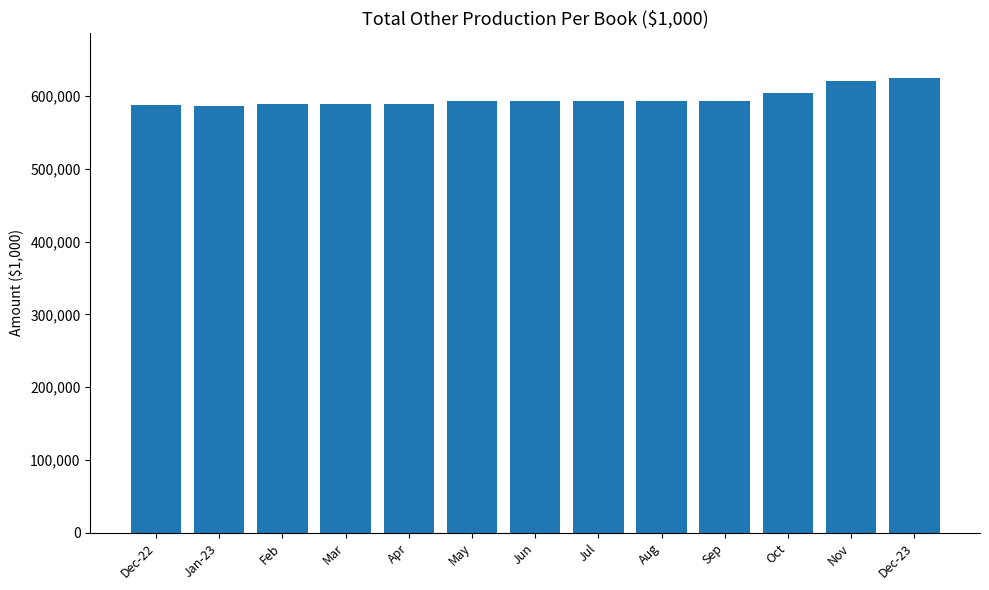

How many values exceed 593062?

7